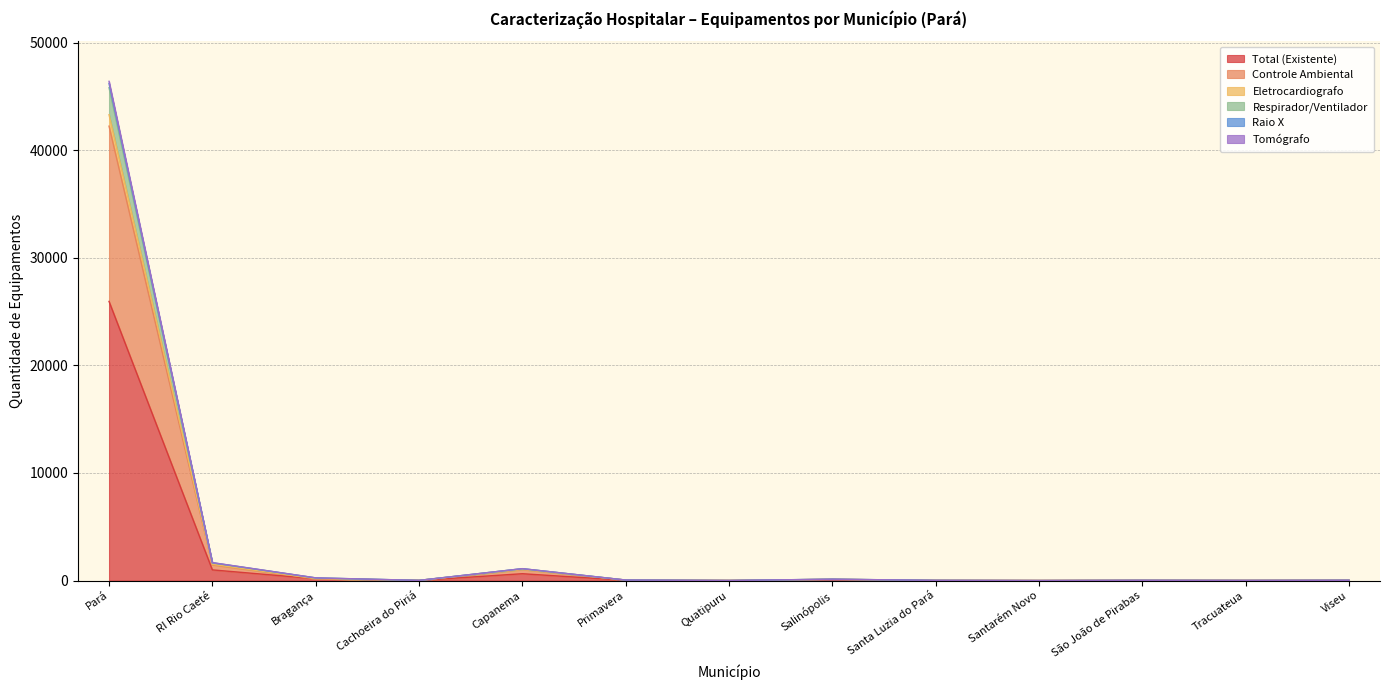

What is the highest value of the Total (Existente) series?

25951